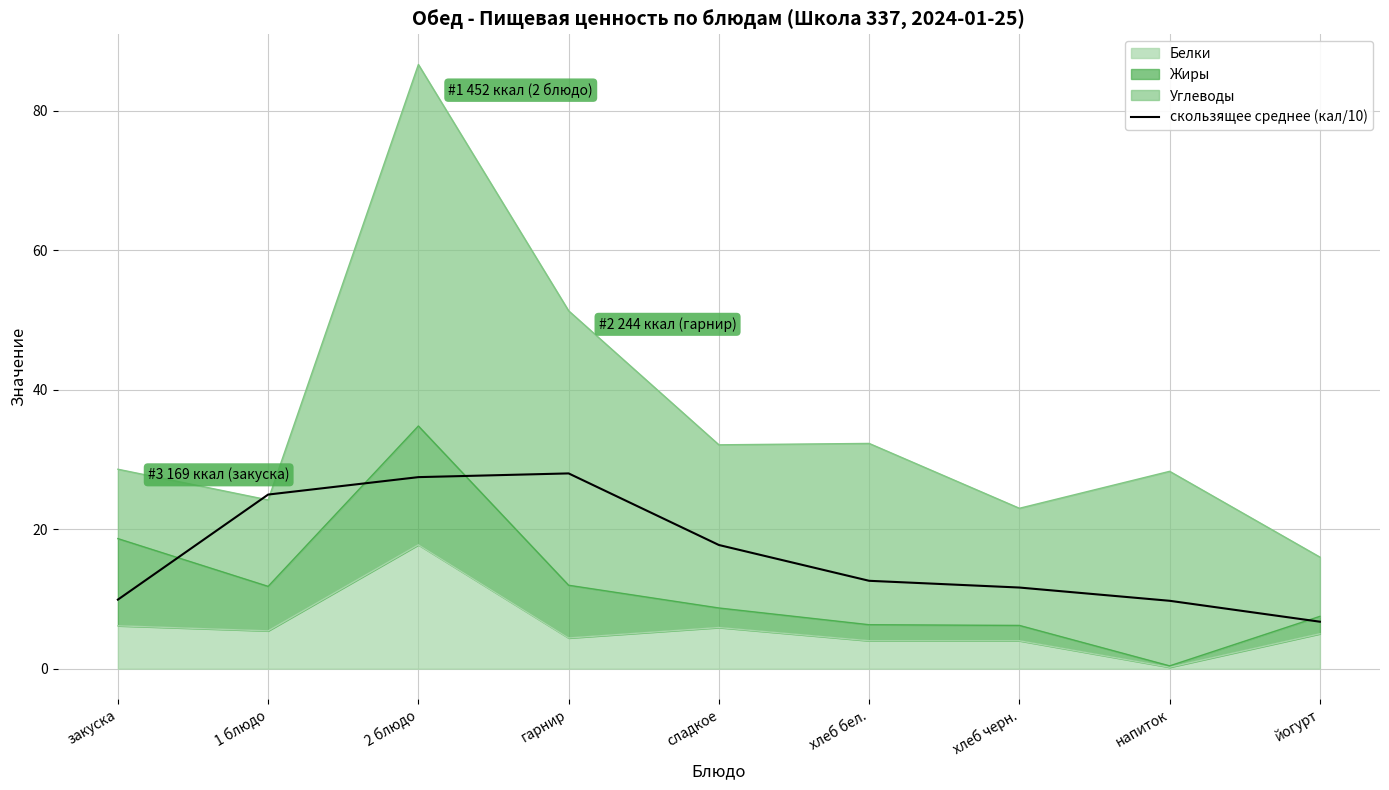

Where is the data nearest to the value 17?

сладкое